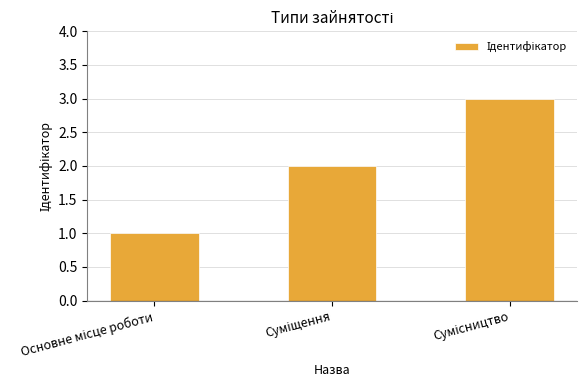

How many series are shown in this chart?

1